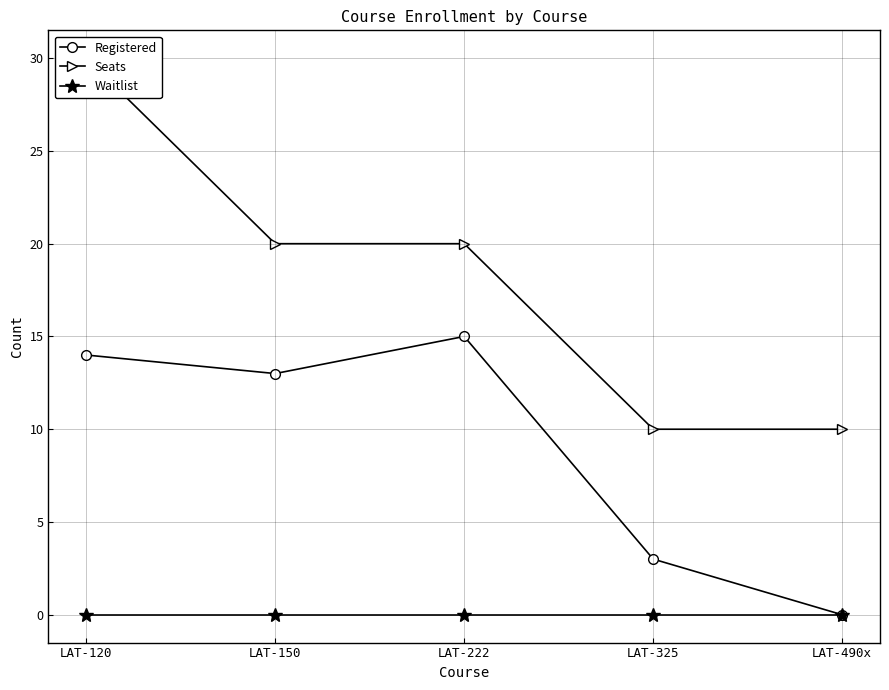

True or false: Registered and Seats cross at least once.

False